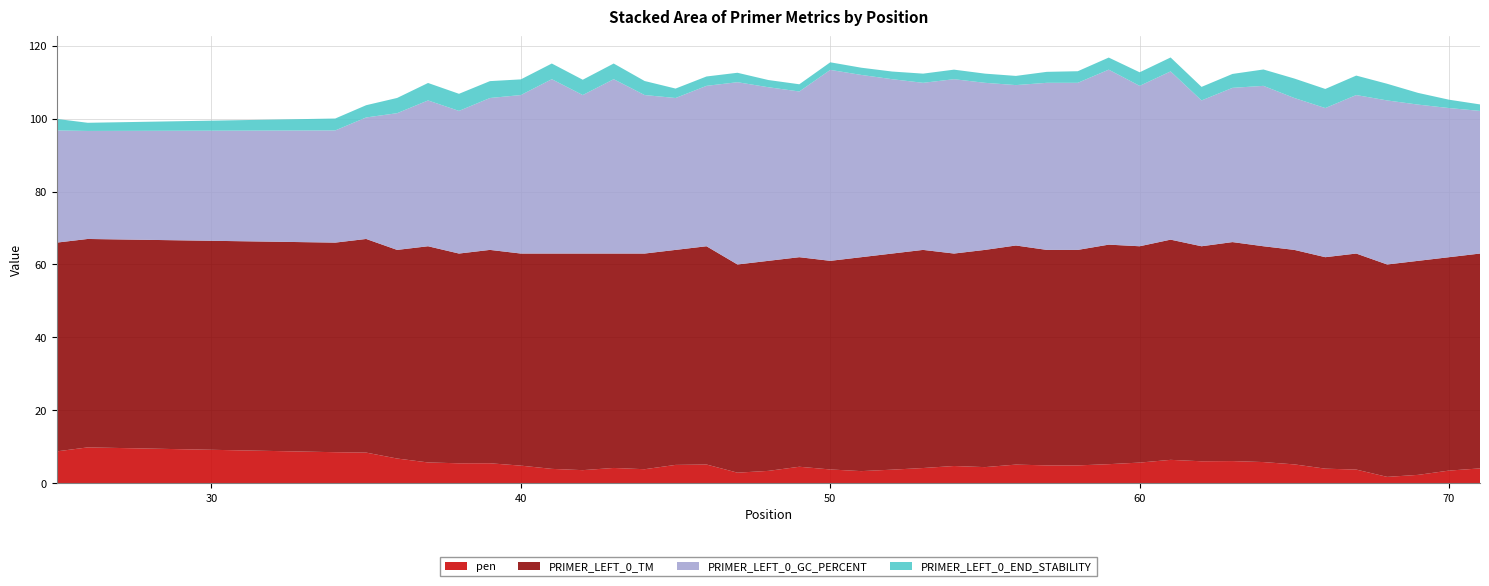

Reading right to left, what are all the values shown in this chart?

pen: 71=4.1	70=3.5	69=2.3	68=1.7	67=3.7	66=4.0	65=5.2	64=5.8	63=6.1	62=6.0	61=6.4	60=5.7	59=5.2	58=4.9	57=4.9	56=5.1	55=4.4	54=4.7	53=4.2	52=3.7	51=3.3	50=3.8	49=4.5	48=3.4	47=2.9	46=5.1	45=5.0	44=3.8	43=4.2	42=3.6	41=3.9	40=4.8	39=5.5	38=5.5	37=5.7	36=6.8	35=8.4	34=8.5	26=9.8	25=8.7
PRIMER_LEFT_0_TM: 71=58.9	70=58.5	69=58.7	68=58.3	67=59.3	66=58.0	65=58.8	64=59.2	63=60.1	62=59.0	61=60.4	60=59.3	59=60.2	58=59.1	57=59.1	56=60.1	55=59.6	54=58.3	53=59.8	52=59.3	51=58.7	50=57.2	49=57.5	48=57.6	47=57.1	46=59.9	45=59.0	44=59.2	43=58.8	42=59.4	41=59.1	40=58.2	39=58.5	38=57.5	37=59.3	36=57.2	35=58.6	34=57.5	26=57.2	25=57.3
PRIMER_LEFT_0_GC_PERCENT: 71=39.1	70=40.9	69=42.9	68=45.0	67=43.5	66=40.9	65=41.7	64=44.0	63=42.3	62=40.0	61=46.2	60=44.0	59=48.0	58=45.8	57=45.8	56=44.0	55=45.8	54=47.8	53=45.8	52=47.8	51=50.0	50=52.4	49=45.5	48=47.6	47=50.0	46=44.0	45=41.7	44=43.5	43=47.8	42=43.5	41=47.8	40=43.5	39=41.7	38=39.1	37=40.0	36=37.5	35=33.3	34=30.8	26=29.6	25=30.8
PRIMER_LEFT_0_END_STABILITY: 71=1.8	70=2.3	69=3.2	68=4.6	67=5.3	66=5.2	65=5.3	64=4.5	63=3.8	62=3.7	61=3.8	60=3.7	59=3.3	58=3.2	57=3.0	56=2.5	55=2.5	54=2.6	53=2.5	52=2.1	51=2.0	50=2.1	49=2.0	48=2.0	47=2.6	46=2.6	45=2.6	44=3.9	43=4.3	42=4.2	41=4.3	40=4.3	39=4.6	38=4.7	37=4.8	36=4.2	35=3.4	34=3.3	26=2.2	25=3.2